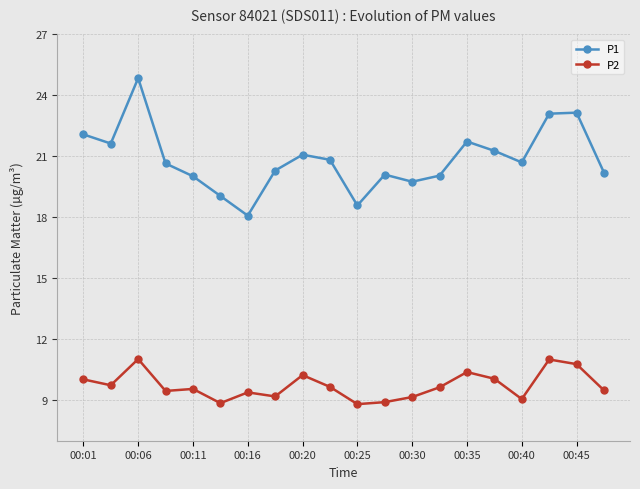

Which series has the widest spread of values?

P1